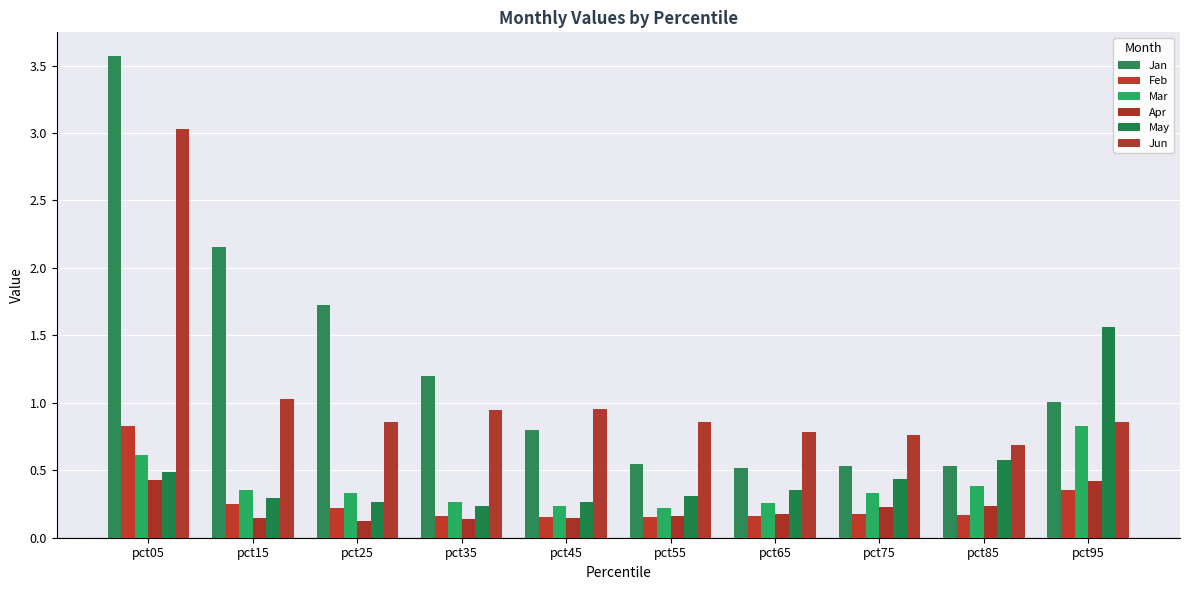

What is the difference between the Feb values at pct15 and pct55?

0.1